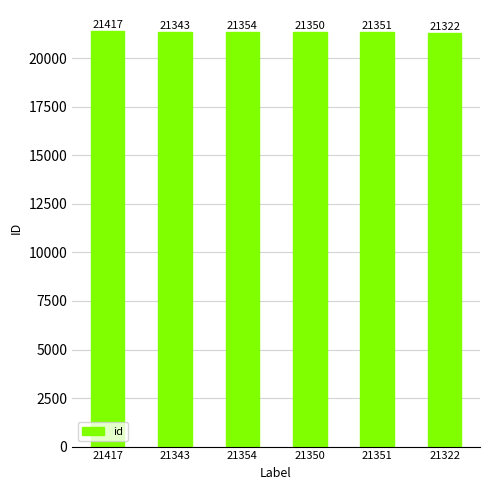

What is the difference between the values at 21417 and 21354?

63